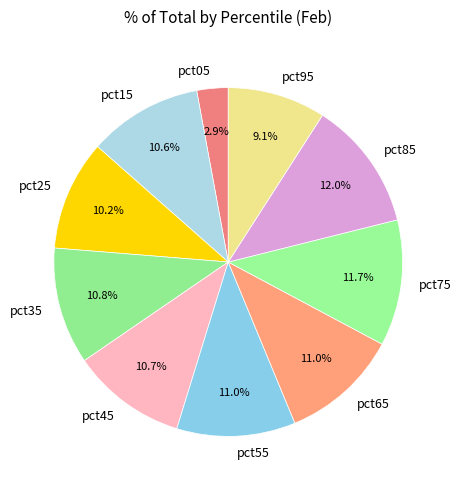

To the nearest percent, what percentage of the pie is pct95?

9%